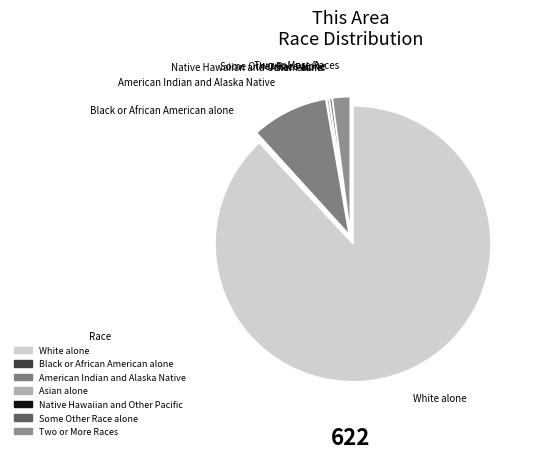

True or false: Two or More Races accounts for 2% of the total.

True